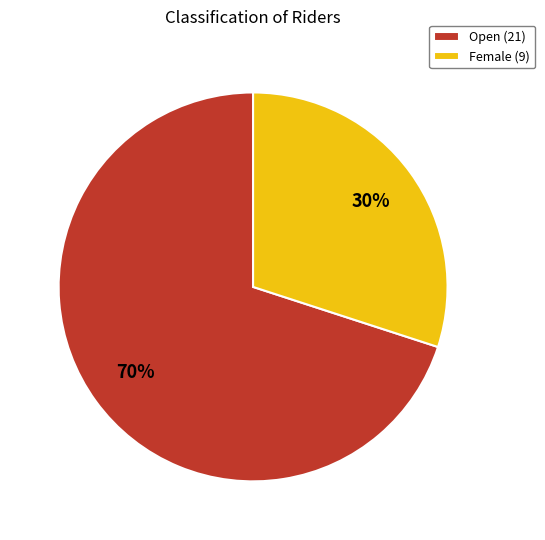

Count the number of slices in the pie.

2